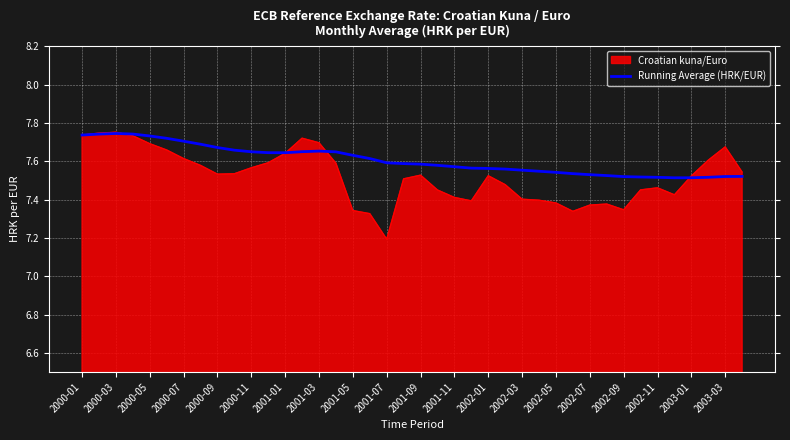

What is the minimum value shown in the chart?

7.2